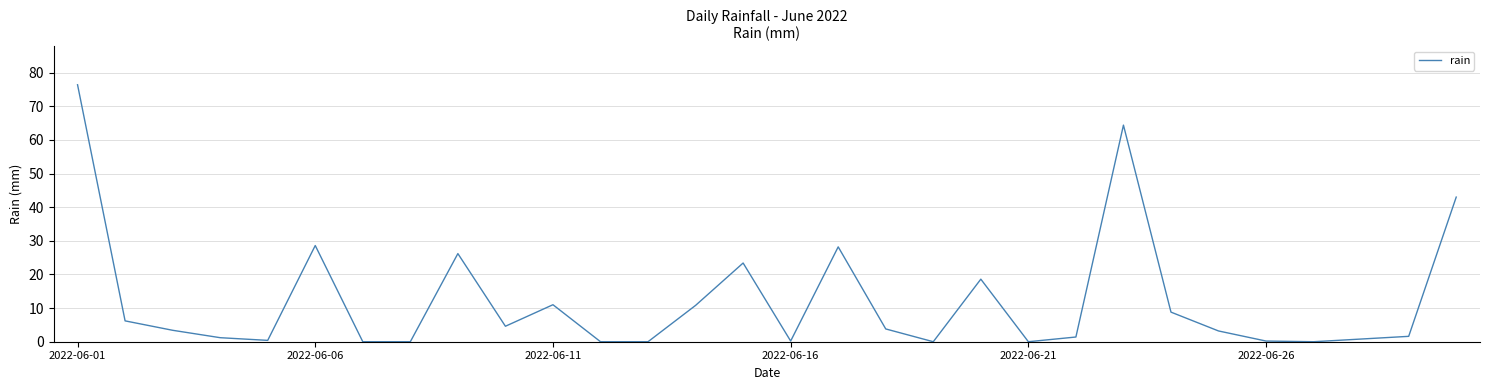

What is the greatest value displayed?

76.4